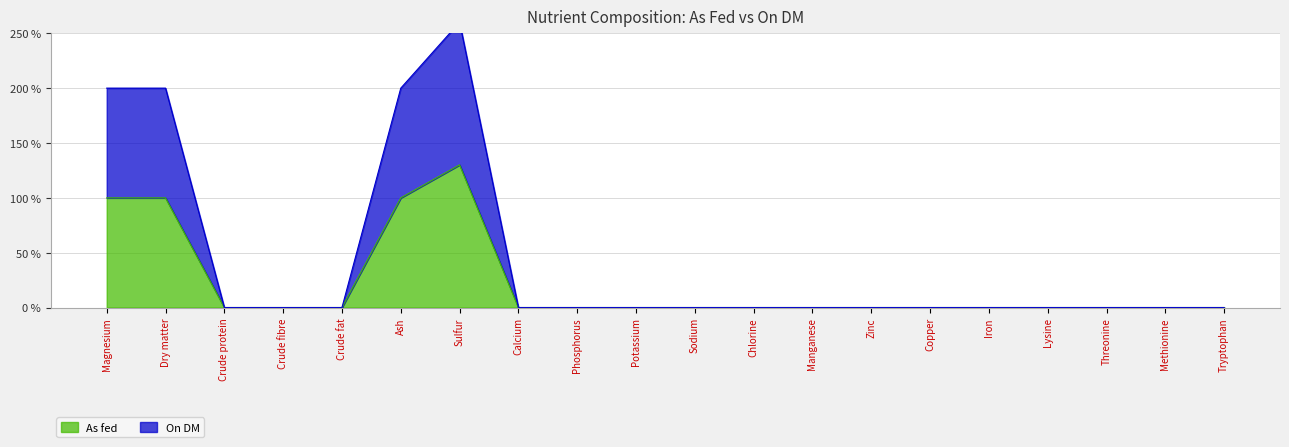

At which category does On DM reach its first local peak?

Sulfur